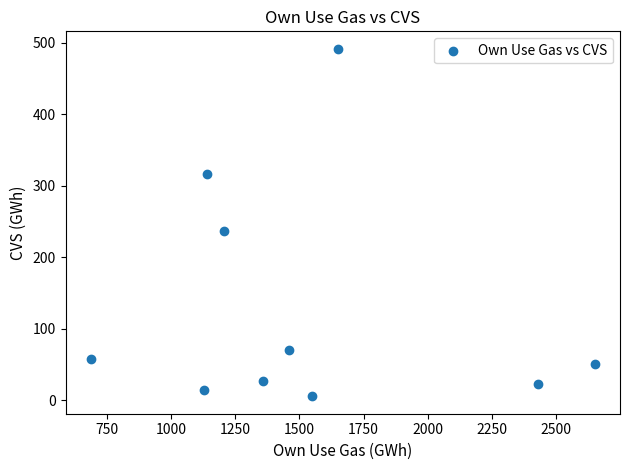

What Y value in the scatter plot is closest to 248?

236.3